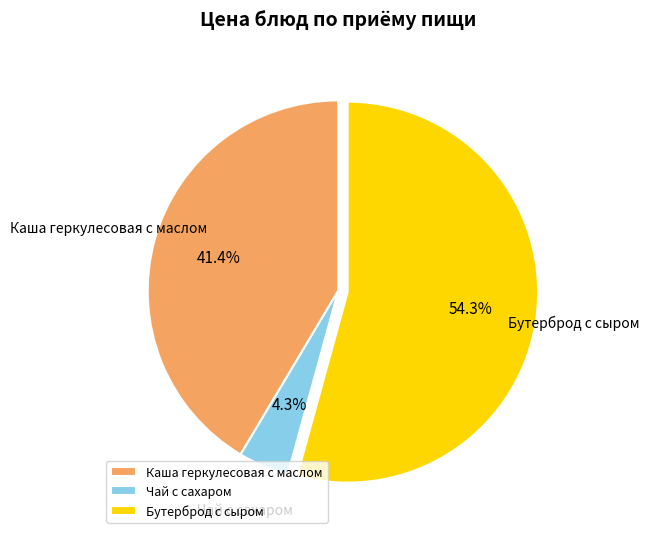

Which slice is the largest?

Бутерброд с сыром